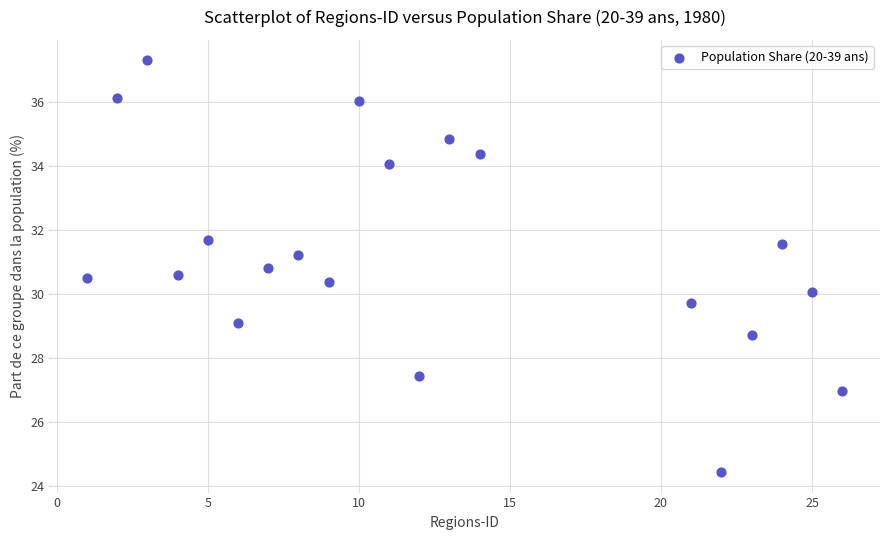

What is the range of Y values (max minus min)?

12.9